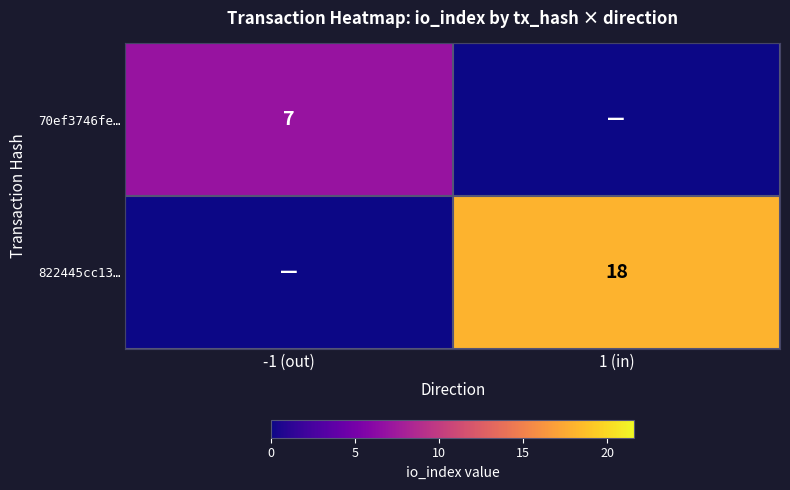

Between -1 (out) and 1 (in), which is larger?

-1 (out)